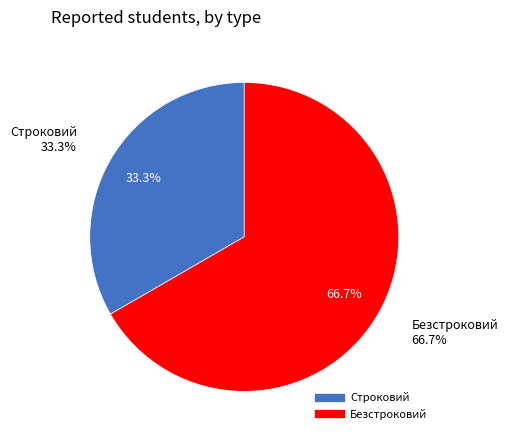

Which has a higher value, Безстроковий or Строковий?

Безстроковий